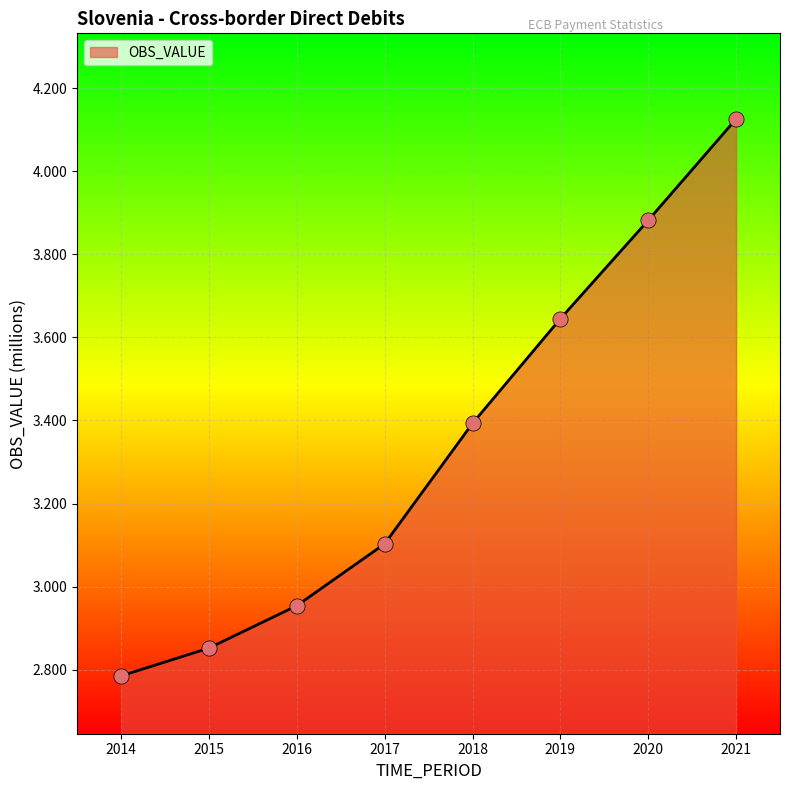

Which has a higher value, 2015 or 2019?

2019